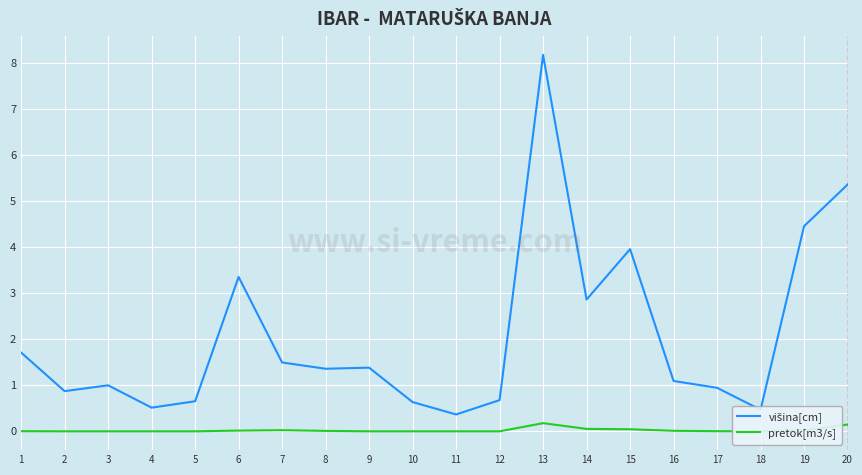

What is the sum of all pretok[m3/s] values?

0.5